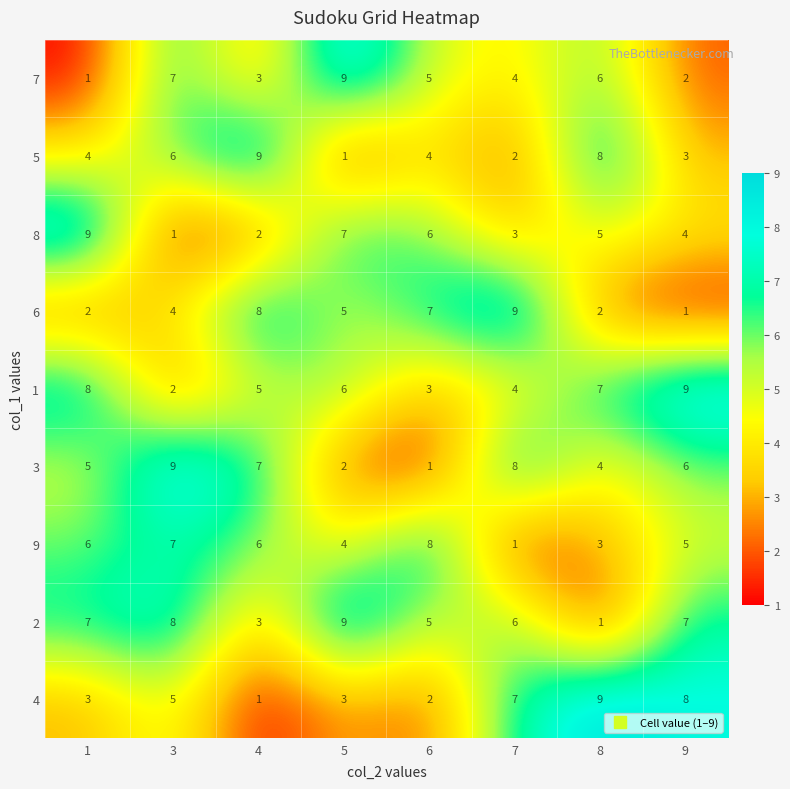

At which category is the sum across all series the highest?

3